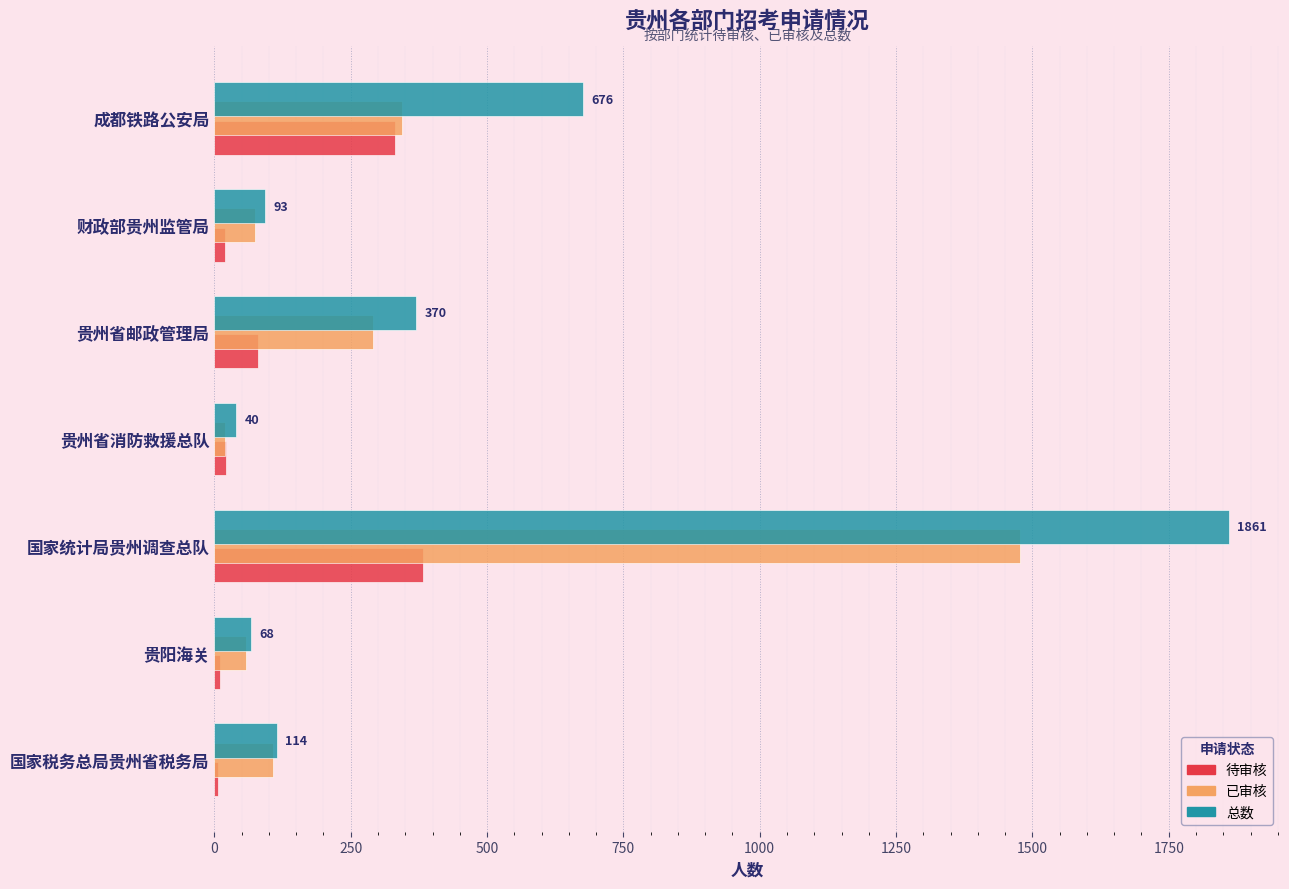

Where is 待审核 nearest to the value 195?

贵州省邮政管理局